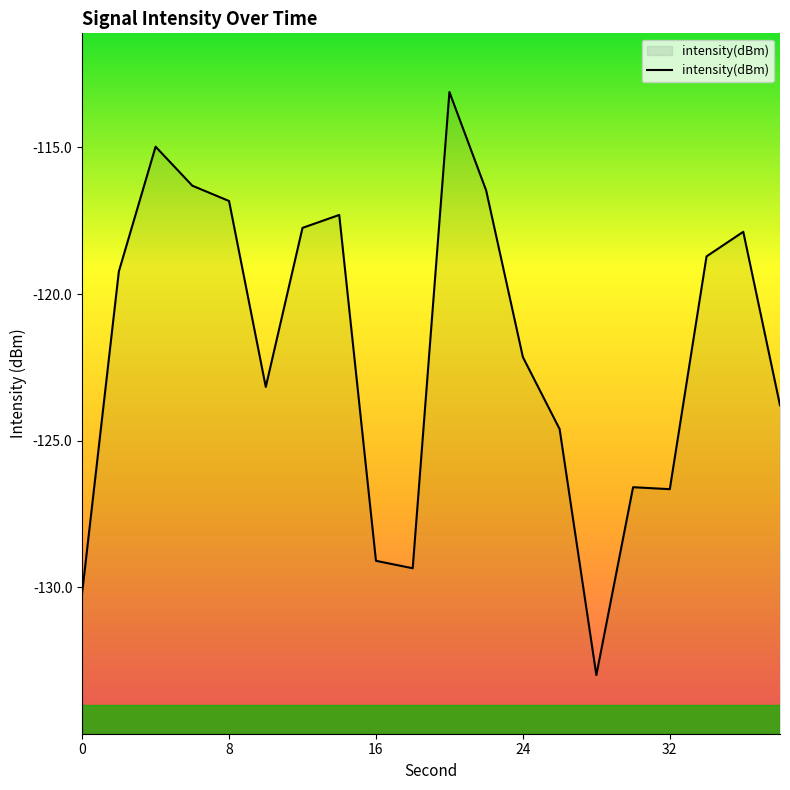

The value at 0 is -208.0. True or false?

False